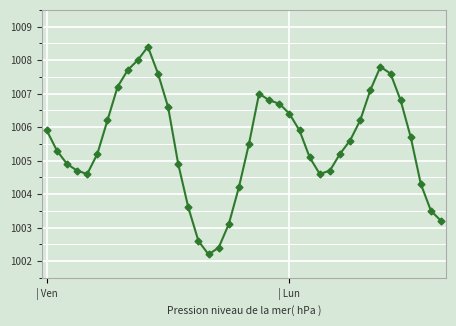

What is the value of the 17th point from the left?

1002.2